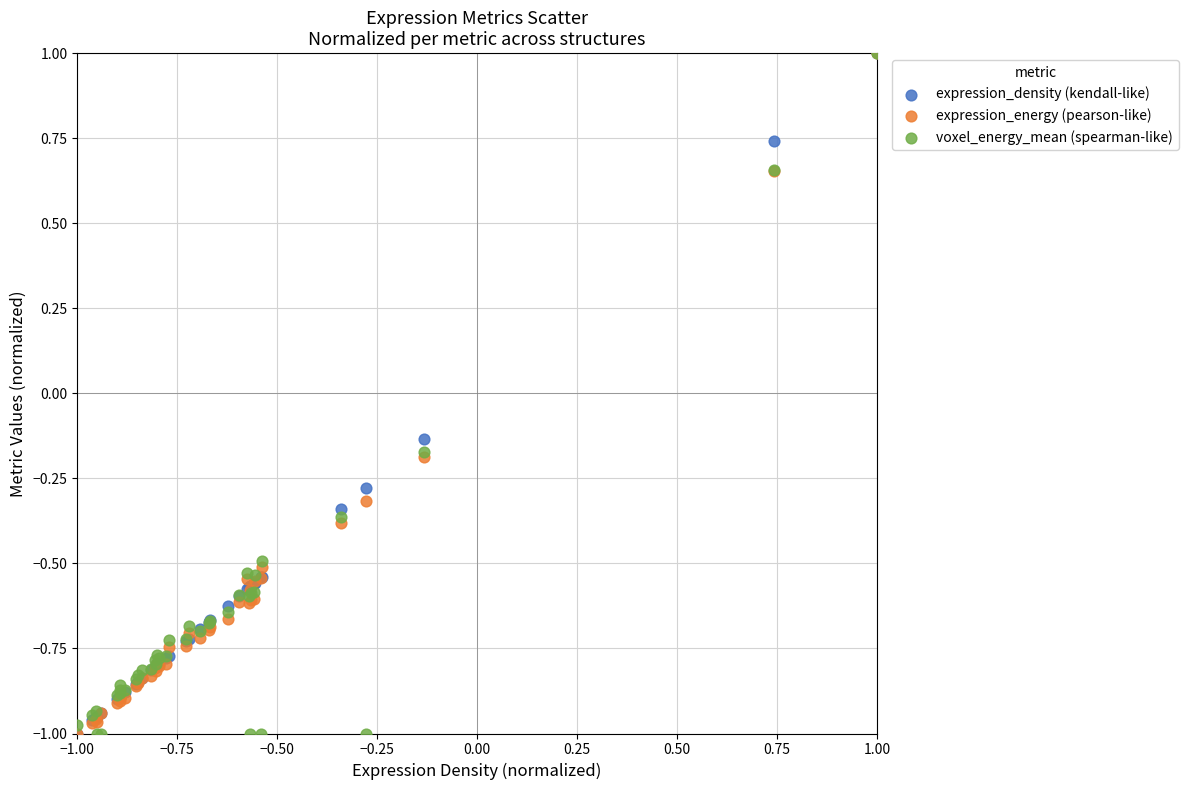

What are all the series names shown in the legend?

expression_density (kendall-like), expression_energy (pearson-like), voxel_energy_mean (spearman-like)